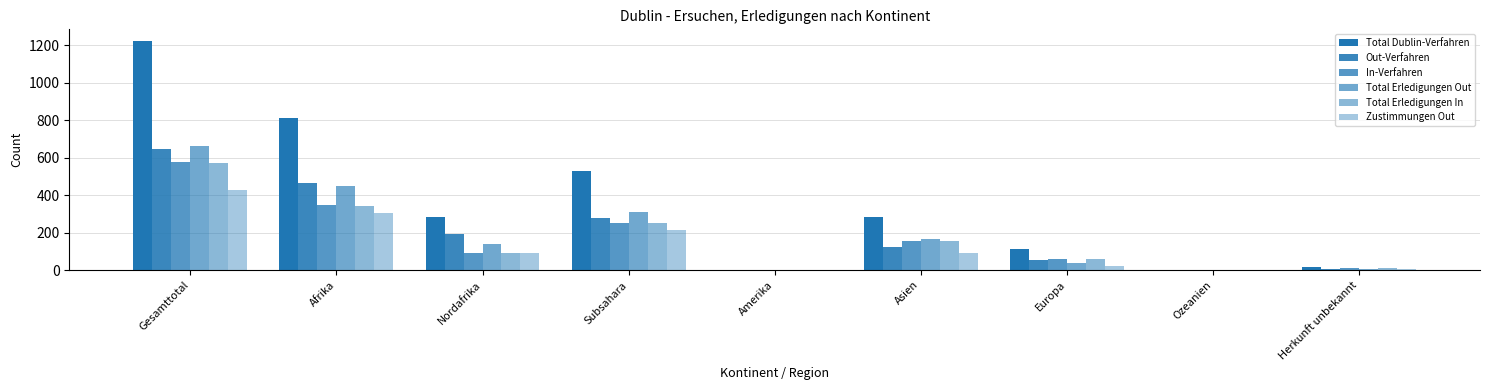

Are the bars grouped side by side (vs. stacked)?

Yes